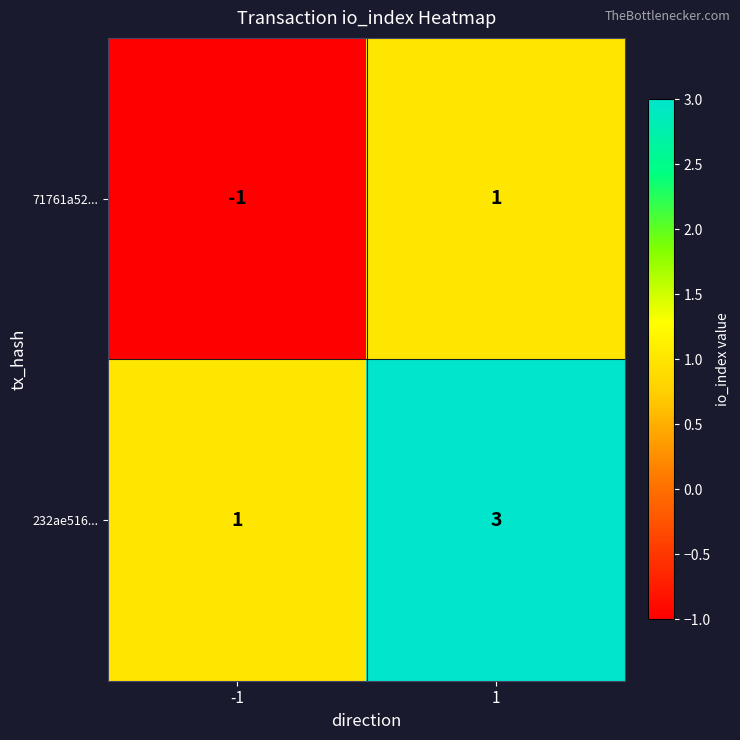

How many distinct data groups are displayed?

2